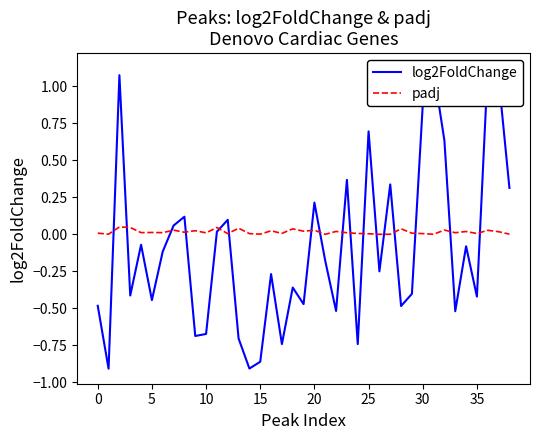

At which category is the sum across all series the highest?

36